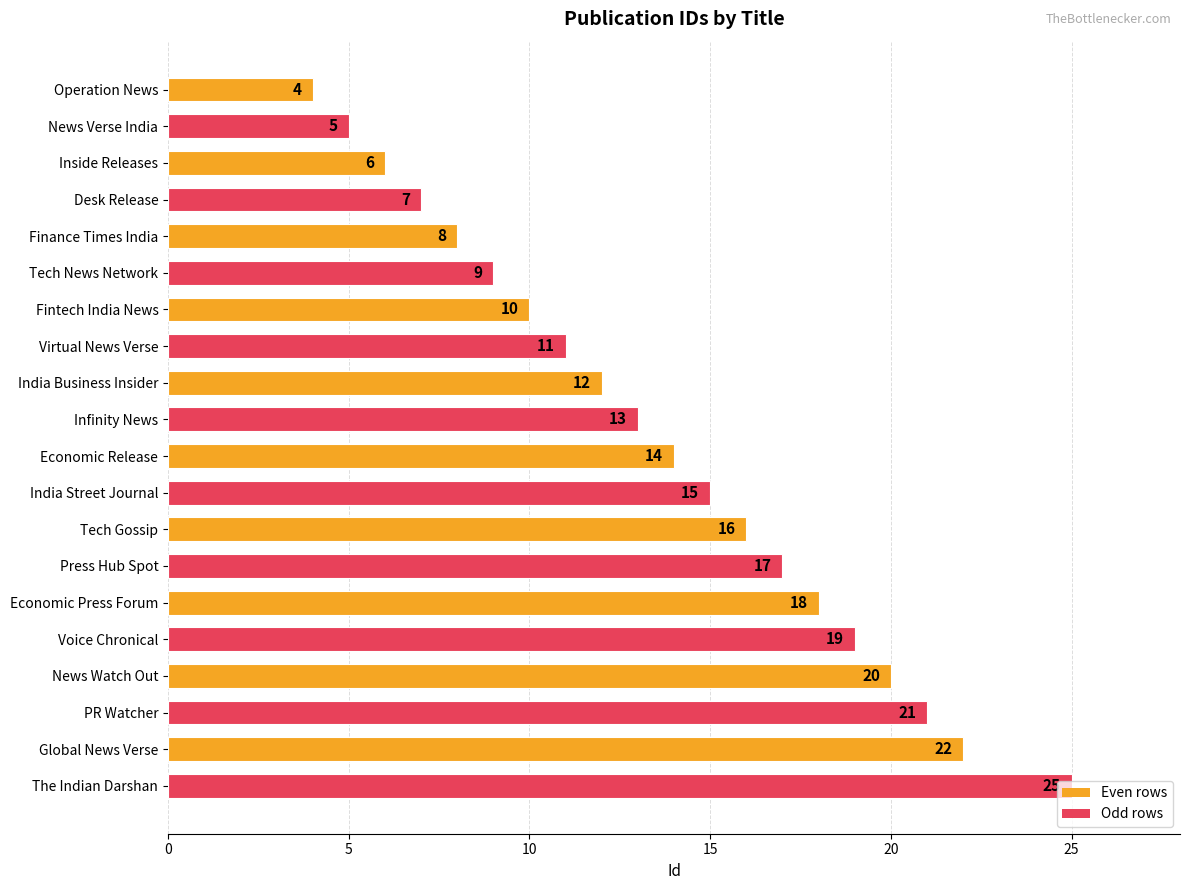

Between Finance Times India and News Verse India, which is larger?

Finance Times India